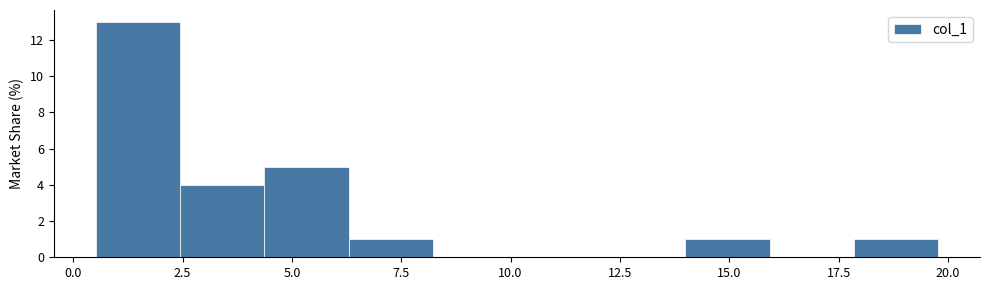

Read against the x-axis, roughly where is the centre of the tallest bar?

1.5